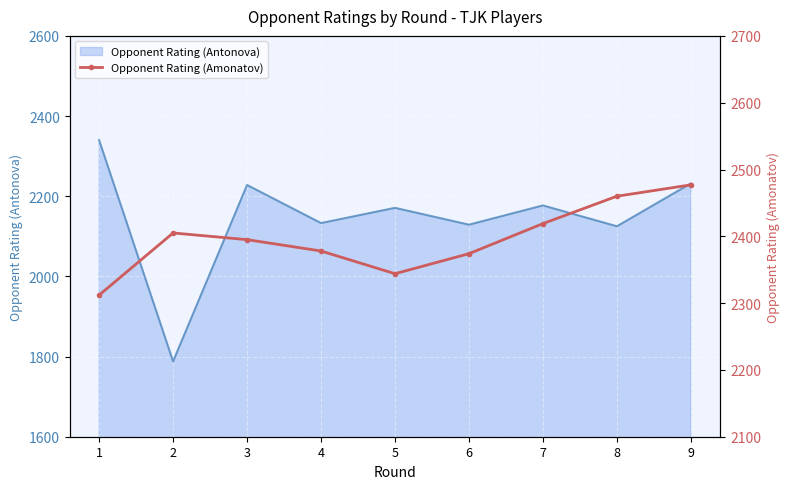

What is the greatest value displayed?

2477